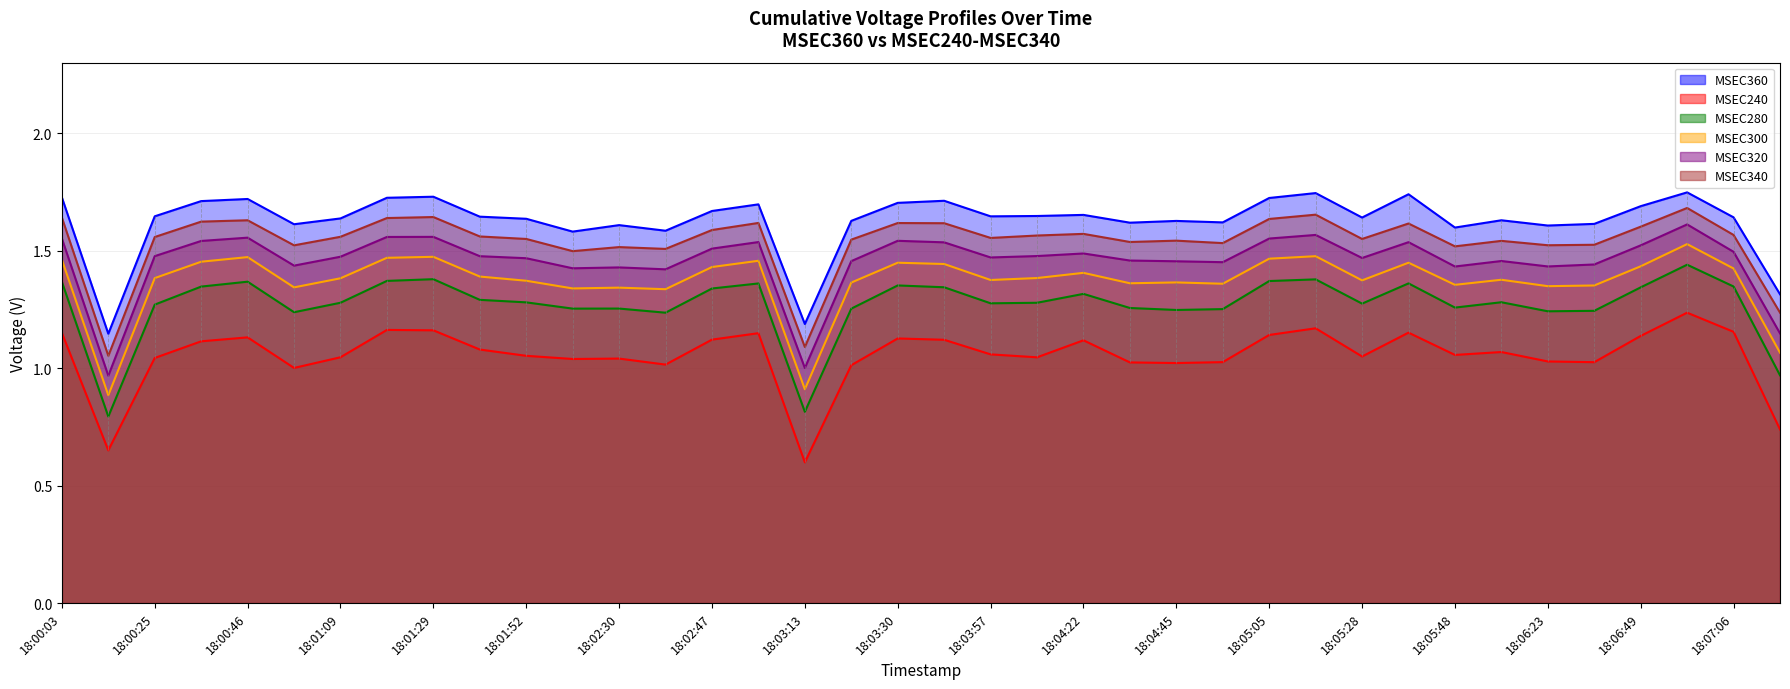

What is the value of the MSEC360 point at the 22nd from the left?

1.6